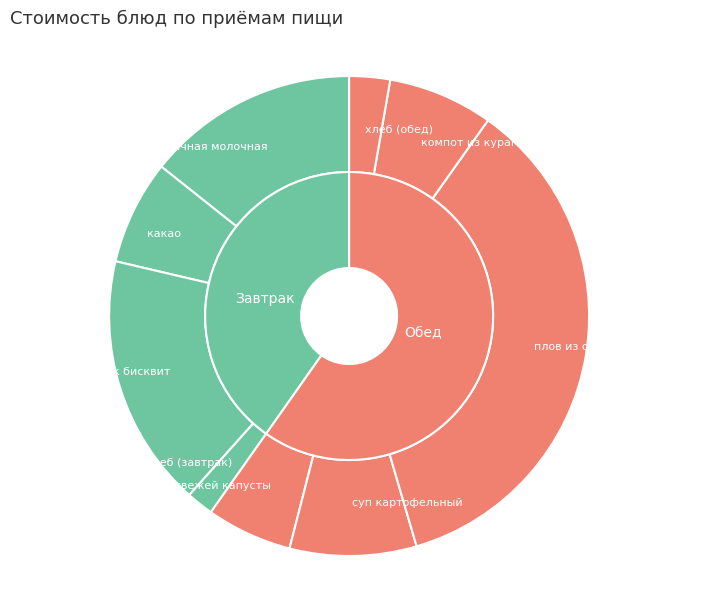

Does салат из свежей капусты account for over 50% of the chart?

No